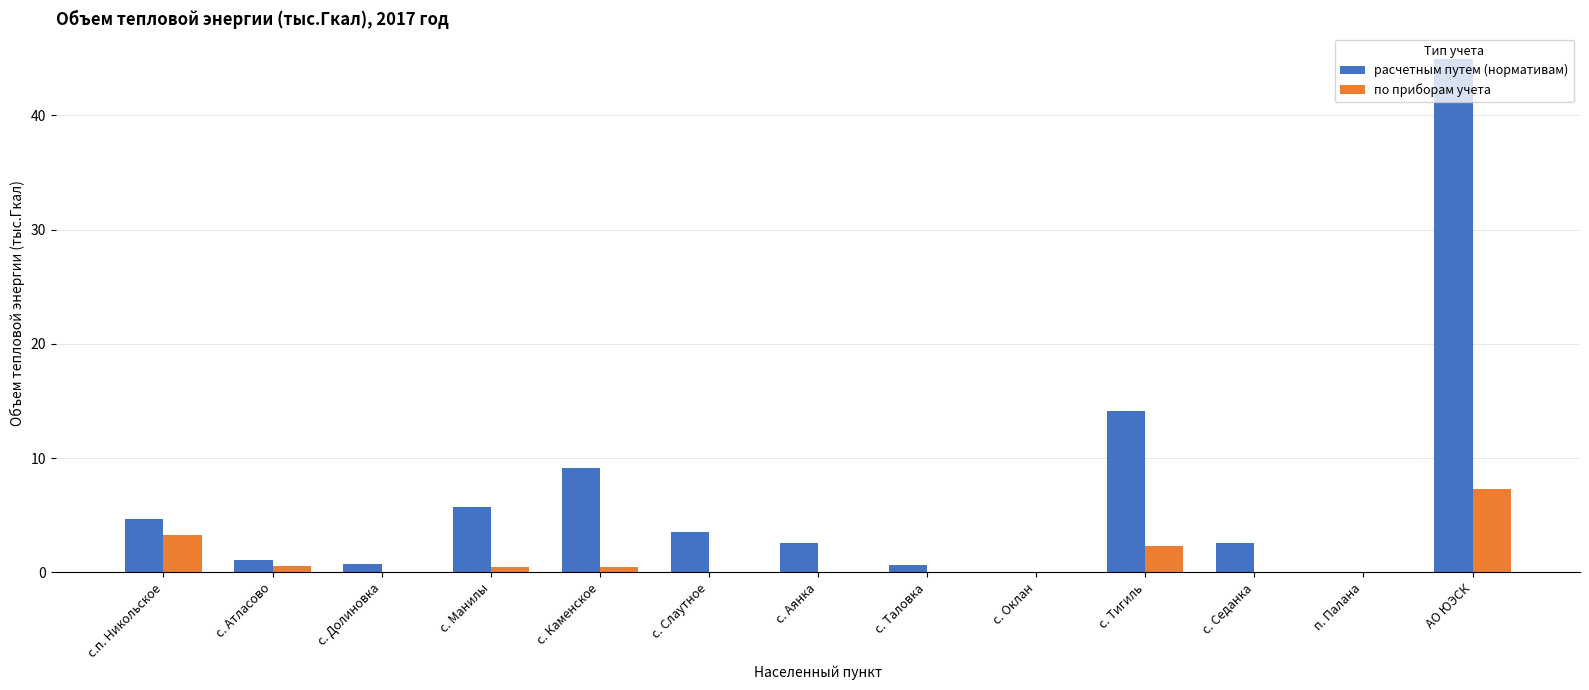

What is the sum of all расчетным путем (нормативам) values?

89.8